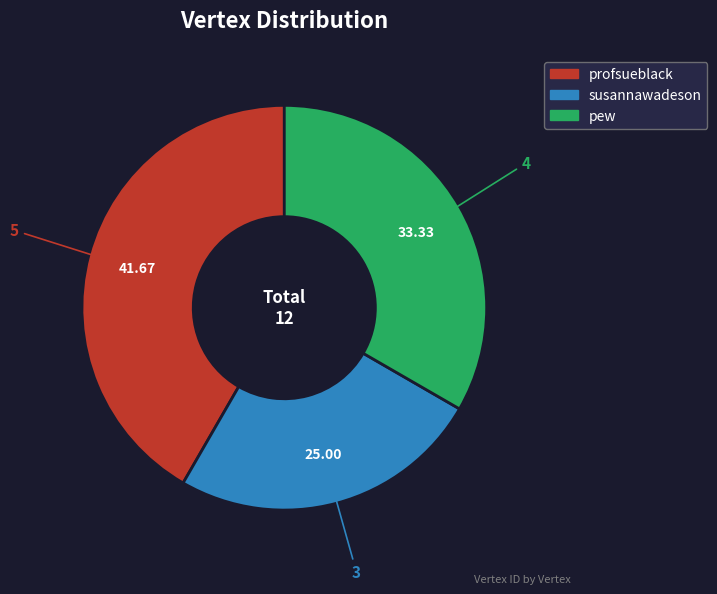

What is the smallest slice in the pie chart?

susannawadeson